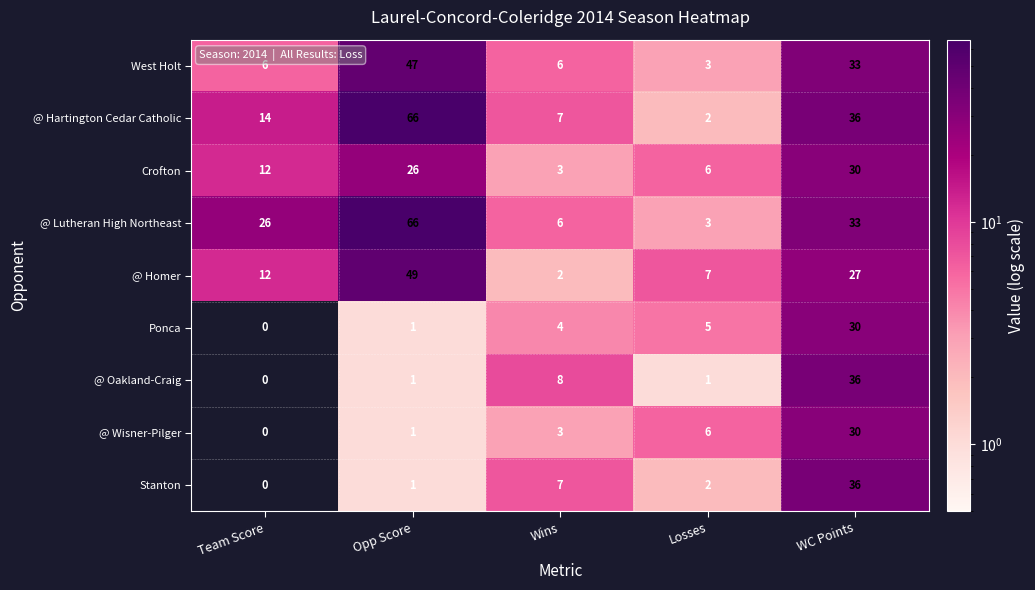

At which label is Ponca closest to 15?

Losses